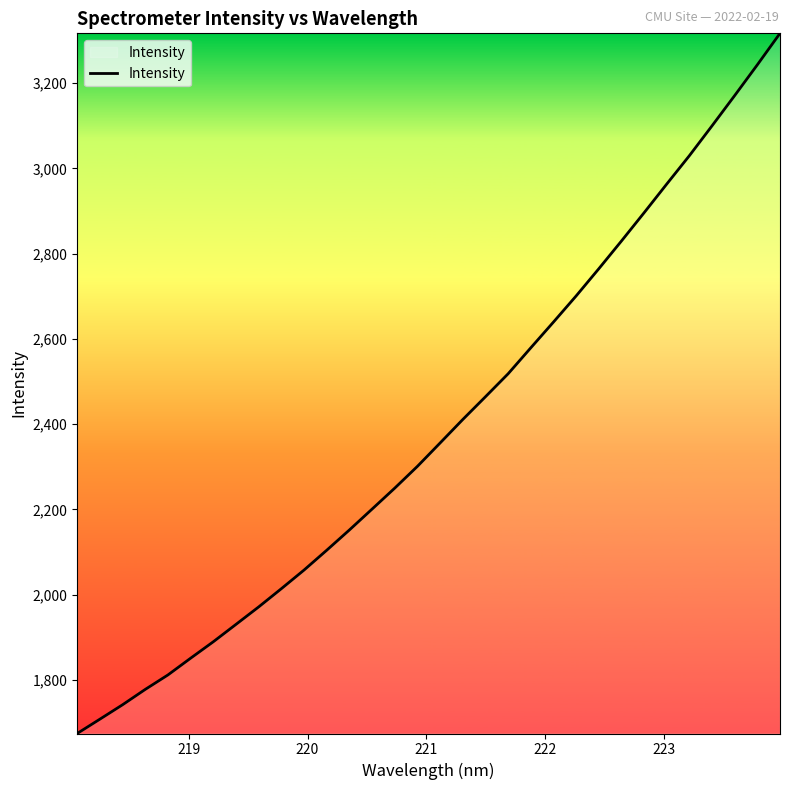

What is the difference between the maximum and minimum values?

1642.7